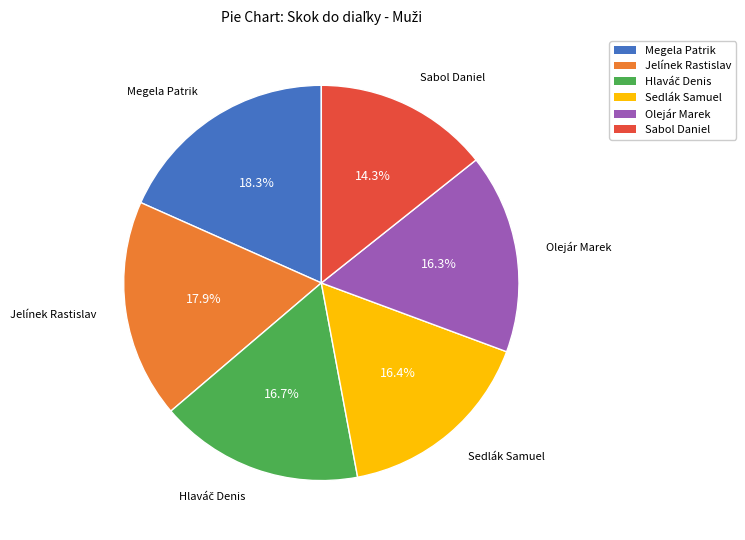

Is it true that Olejár Marek is 16% of the pie?

True